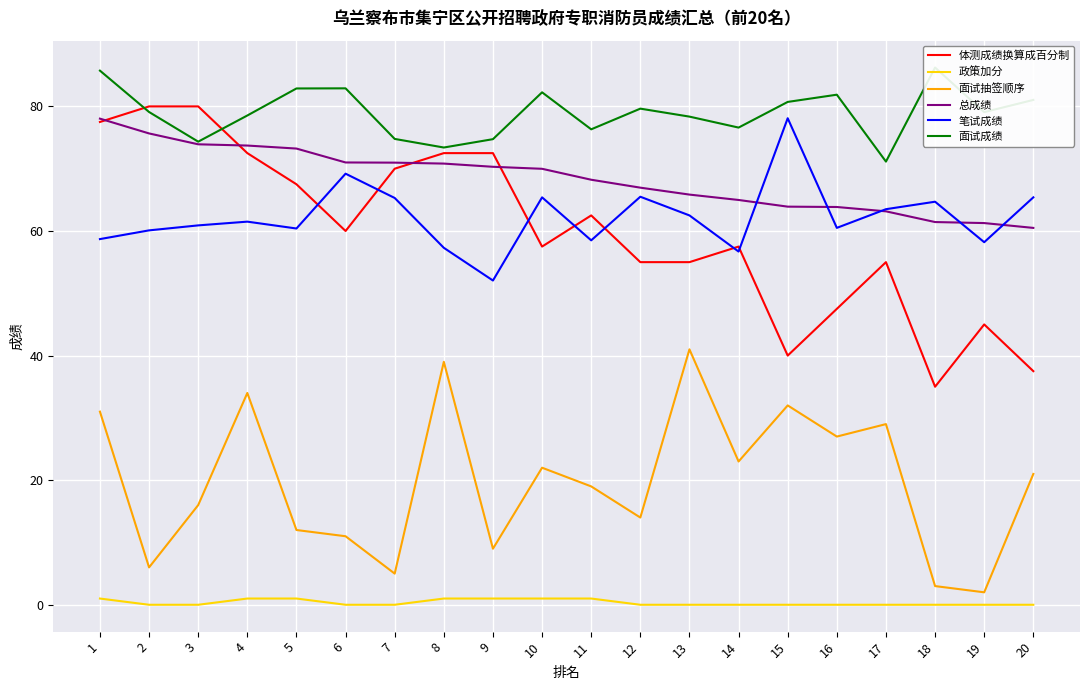

True or false: 总成绩 and 政策加分 intersect in this chart.

False